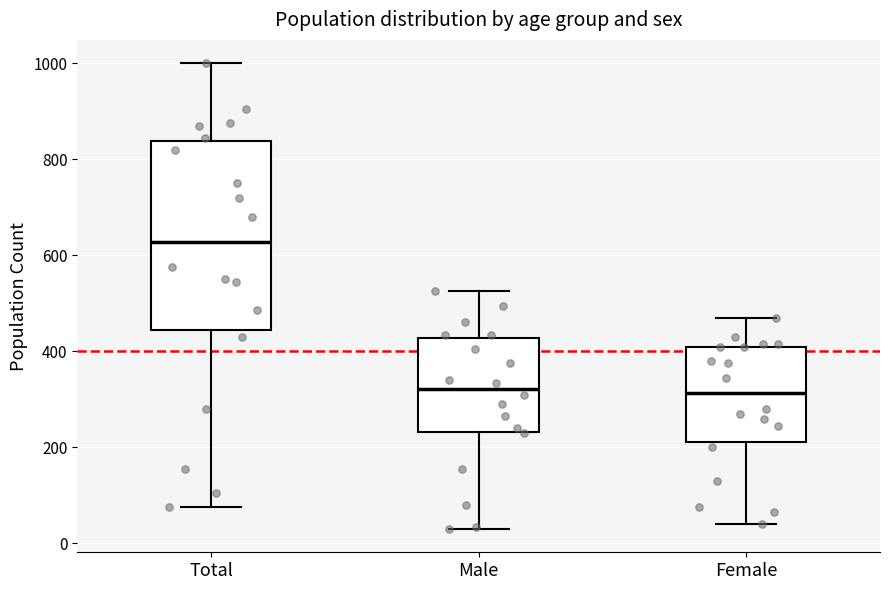

Reading left to right, transcribe this box plot: for each box, give where its median line is, the range the box spans, and where its two whiskers end, as read against the y-axis. The values are not printed on the chart, so give them approximately, as read against the axis.

Total: median 620, box 440 to 840, whiskers 80 to 1000
Male: median 320, box 240 to 420, whiskers 40 to 520
Female: median 320, box 220 to 420, whiskers 40 to 480